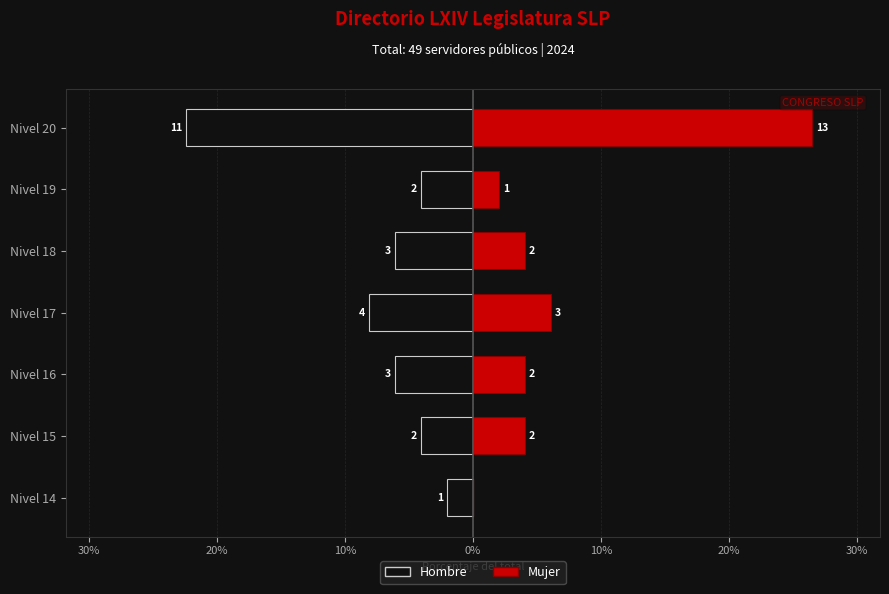

Is it true that Mujer equals 4.1 at Nivel 18?

True